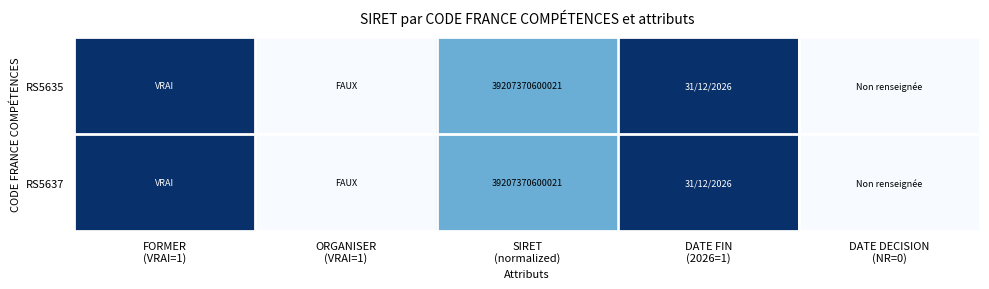

Which label corresponds to the smallest value in the chart?

ORGANISER
(VRAI=1)